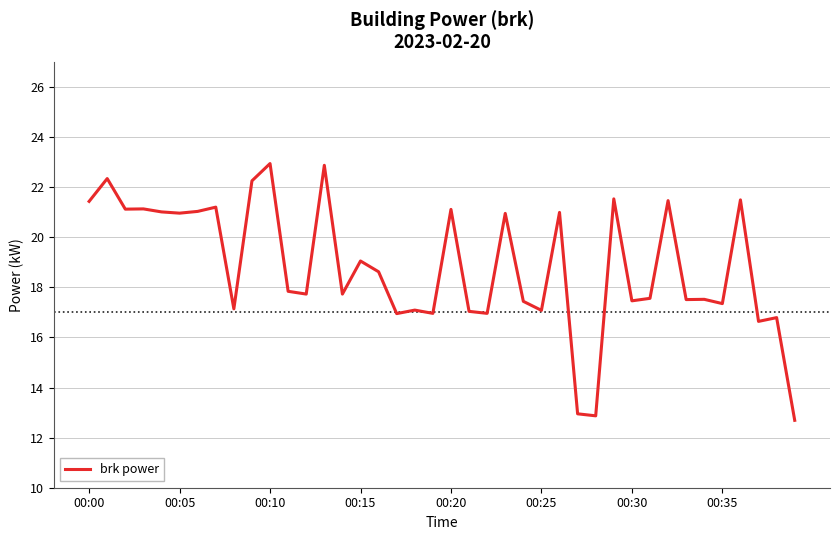

What is the maximum value shown in the chart?

22.9